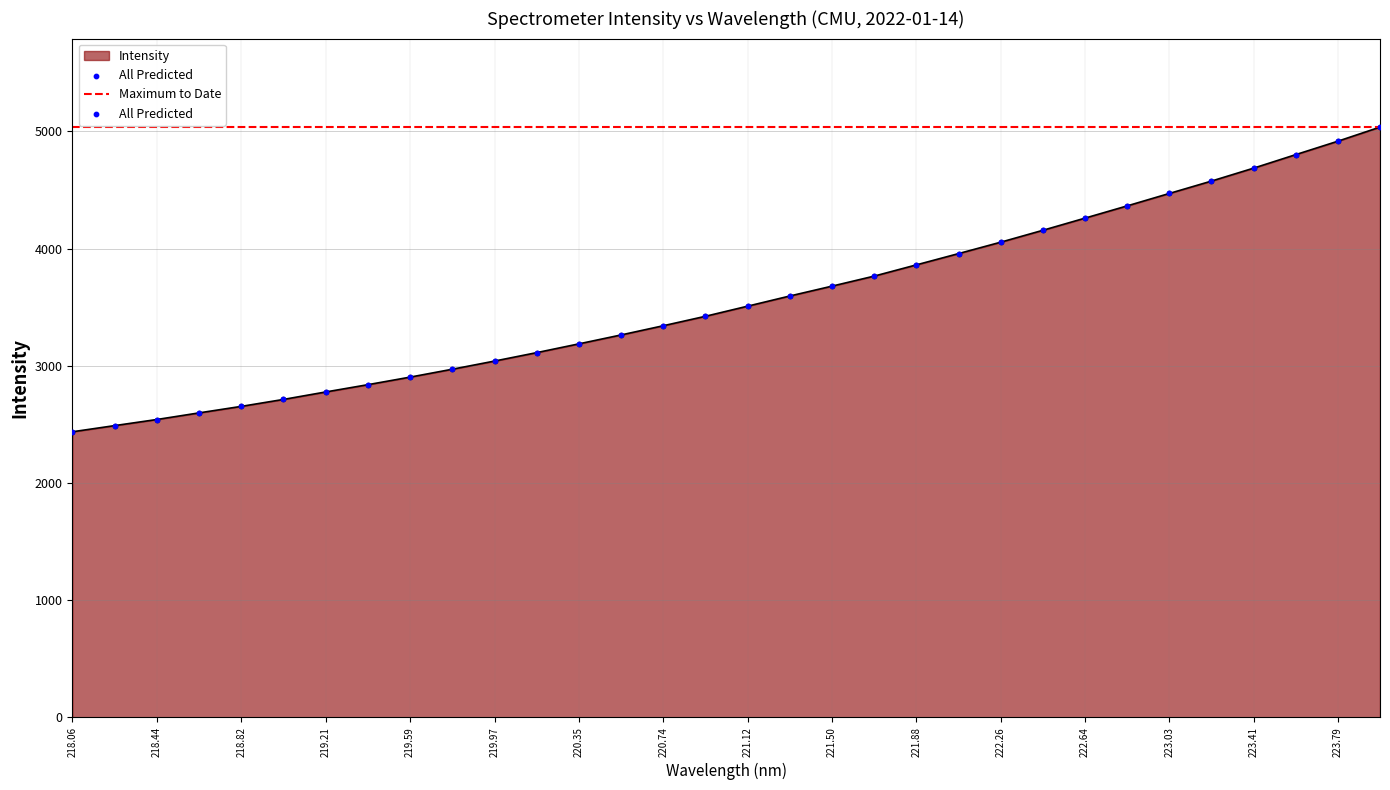

What is the ratio of the value at 220.74 to the value at 219.97?

1.1